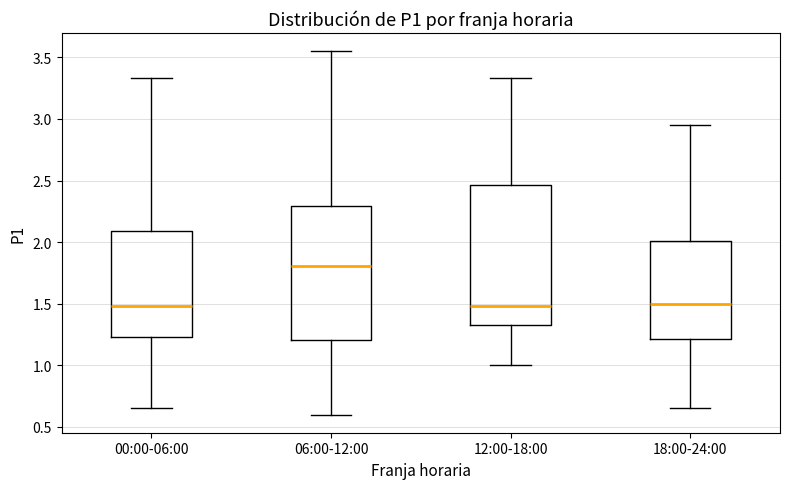

Reading left to right, read every box against the y-axis: the position of its median line, the range the box covers, and the ends of its whiskers. The values are not printed on the chart, so give them approximately, as read against the axis.

00:00-06:00: median 1.50, box 1.25 to 2.10, whiskers 0.65 to 3.35
06:00-12:00: median 1.80, box 1.20 to 2.30, whiskers 0.60 to 3.55
12:00-18:00: median 1.50, box 1.35 to 2.45, whiskers 1.00 to 3.35
18:00-24:00: median 1.50, box 1.20 to 2.00, whiskers 0.65 to 2.95